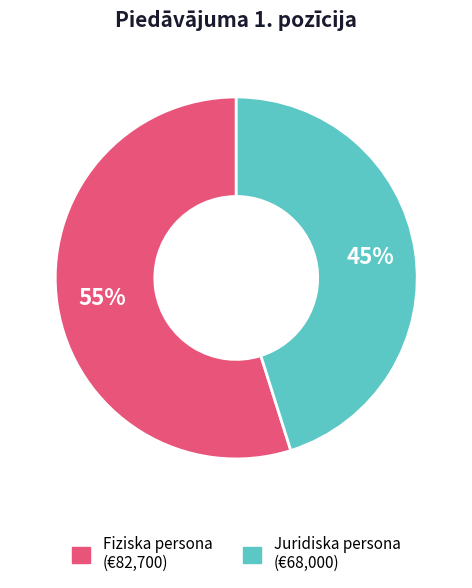

Which category has the smallest portion of the pie?

Juridiska persona